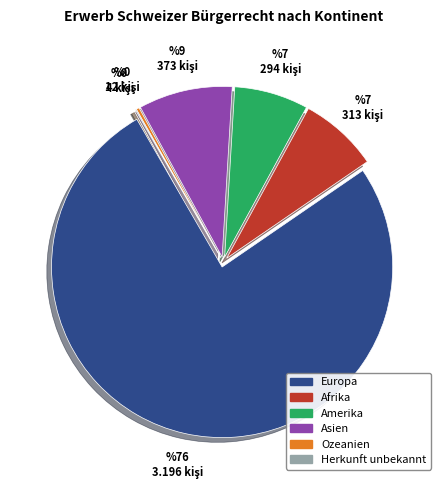

Which slice is the largest?

Europa